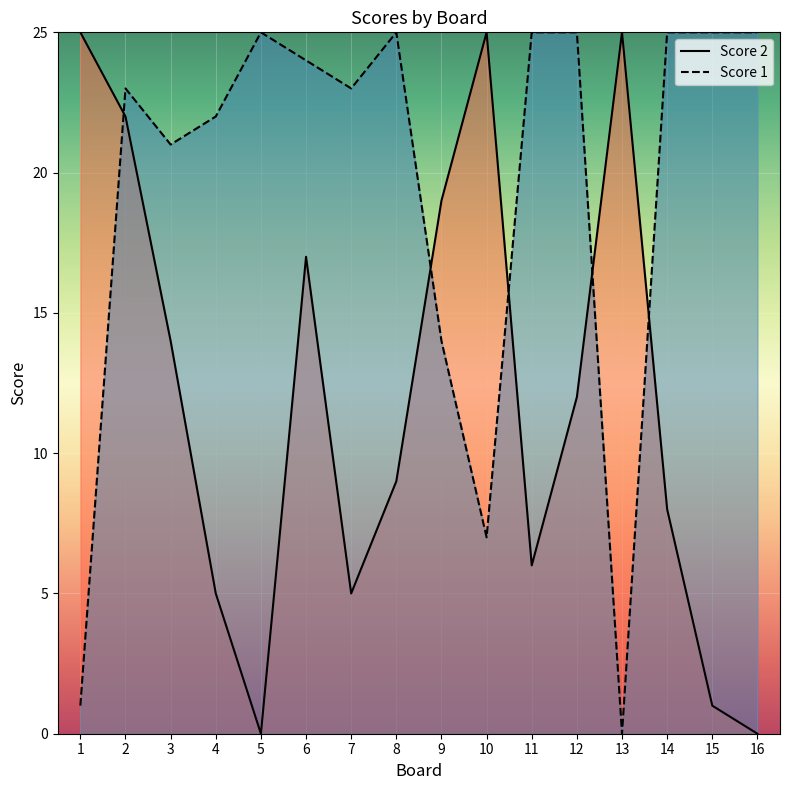

Which series ends up on top after the final intersection of Score 1 and Score 2?

Score 1